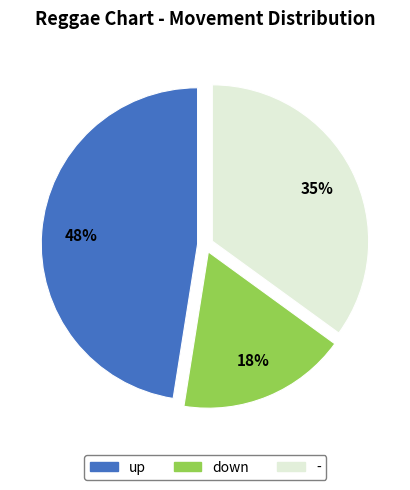

What percentage is the down slice, to the nearest percent?

18%